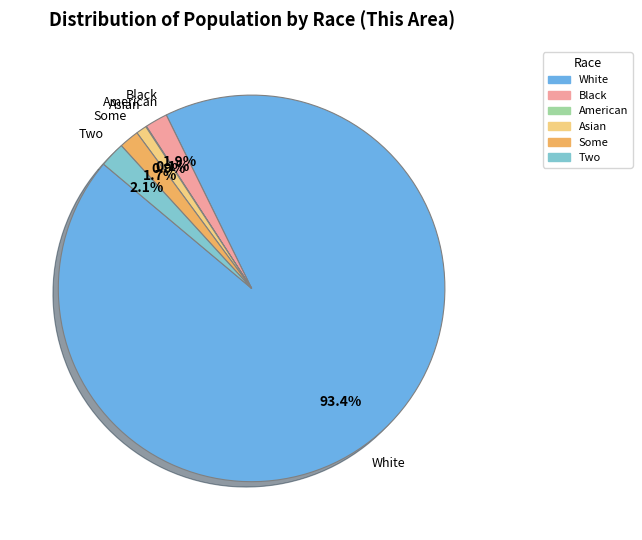

Is there any slice that represents more than half of the pie?

Yes